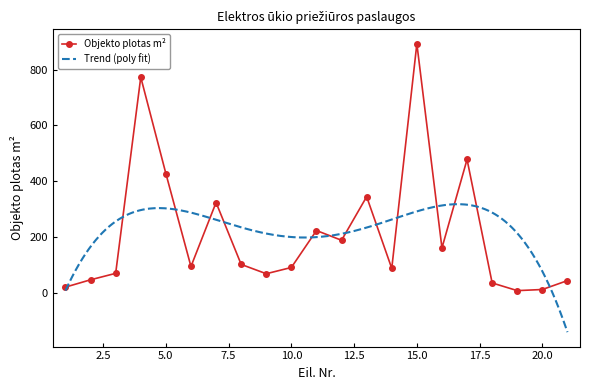

What value does the data have at 15?

892.4